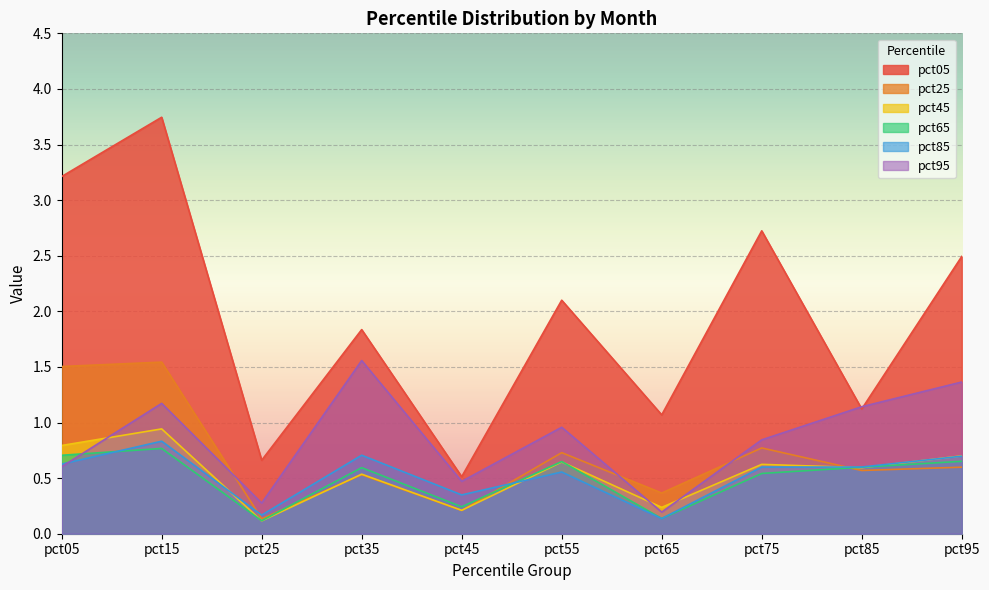

What is the greatest value displayed?

3.7